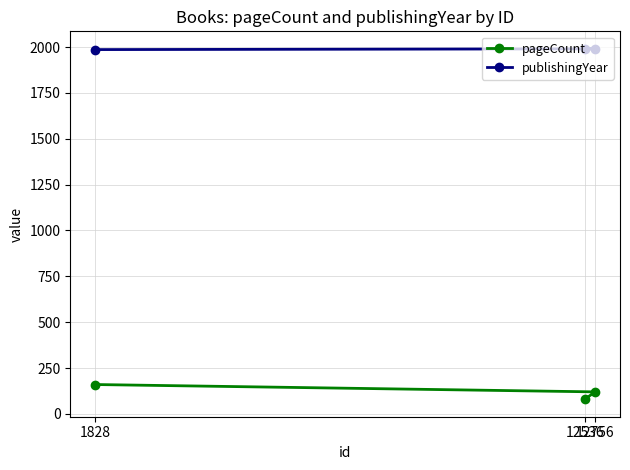

What is the difference between the maximum and minimum values in the publishingYear series?

4